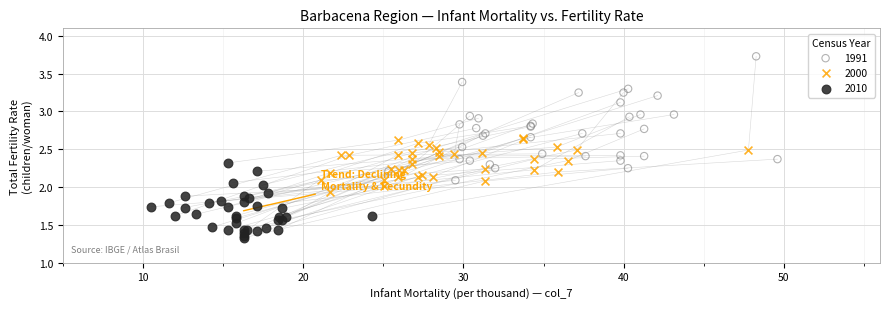

Which series has the largest Y range (max minus min)?

1991